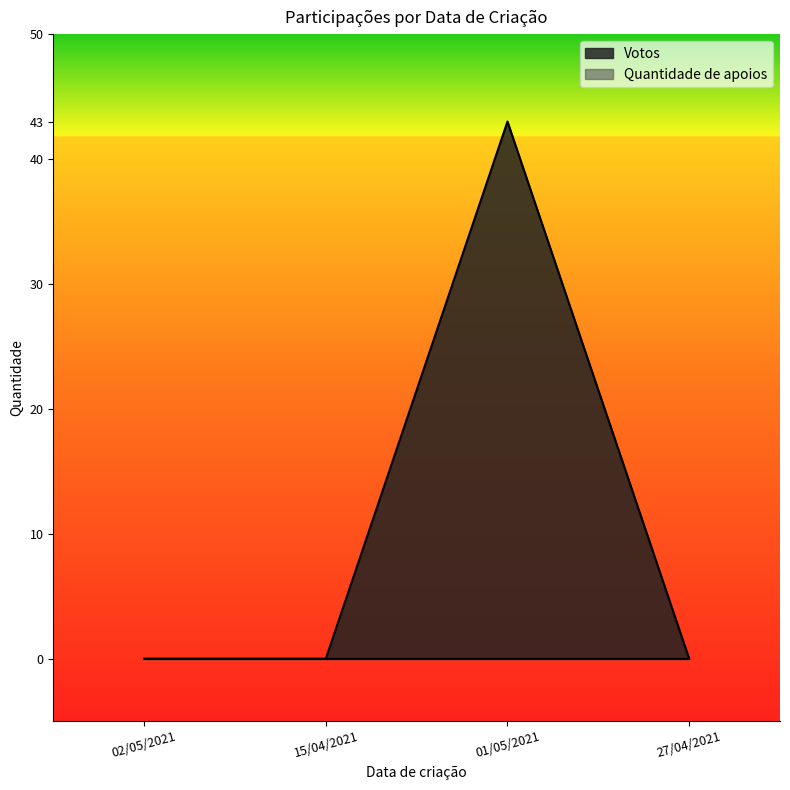

Between 01/05/2021 and 27/04/2021, which is larger?

01/05/2021